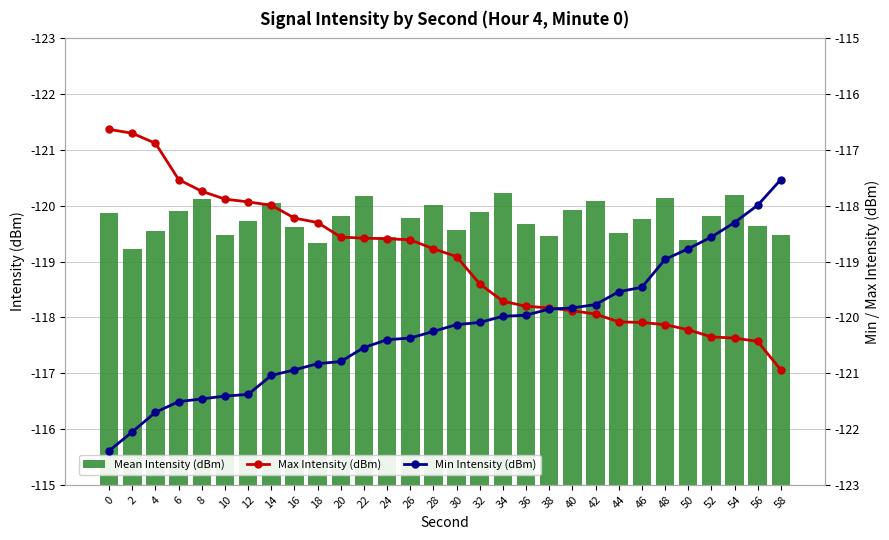

Is the value of Min Intensity (dBm) at 4 greater than the value of Max Intensity (dBm) at 8?

No